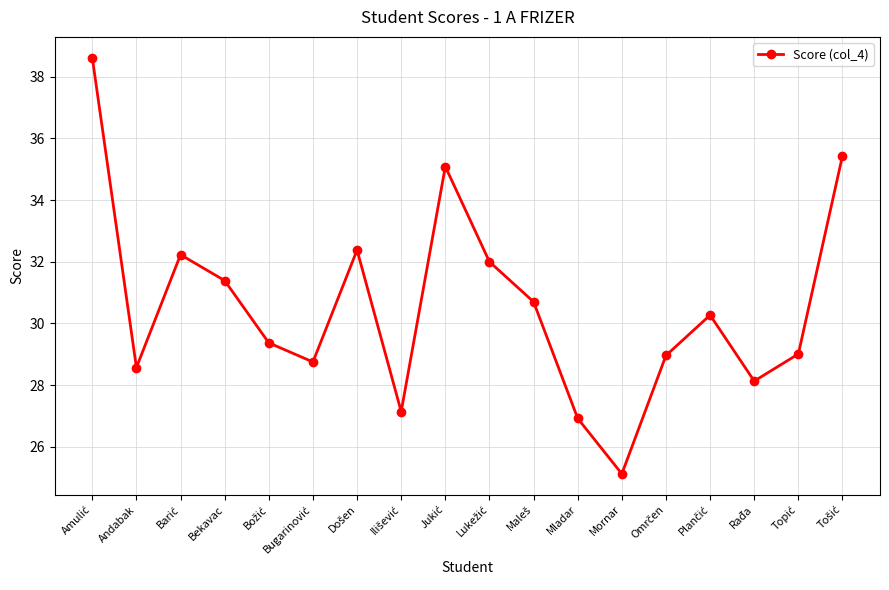

How many data points are less than 30?

9